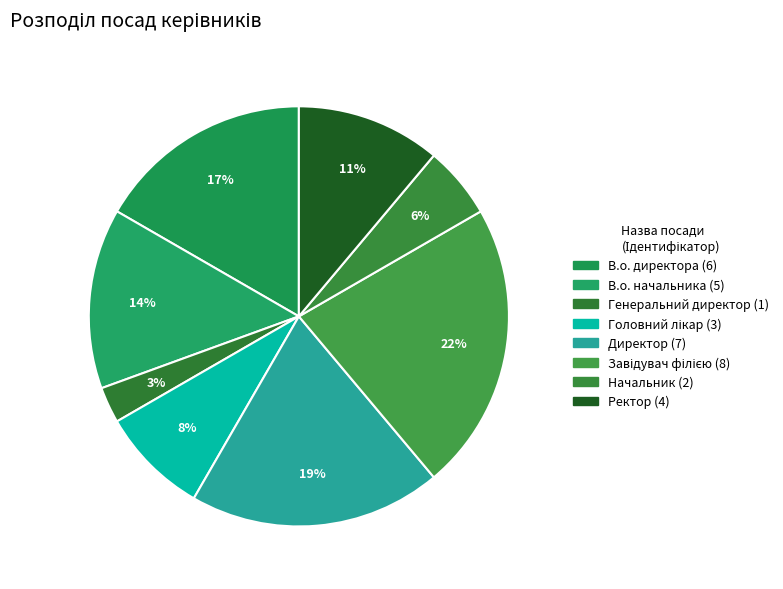

How many slices are in this pie chart?

8